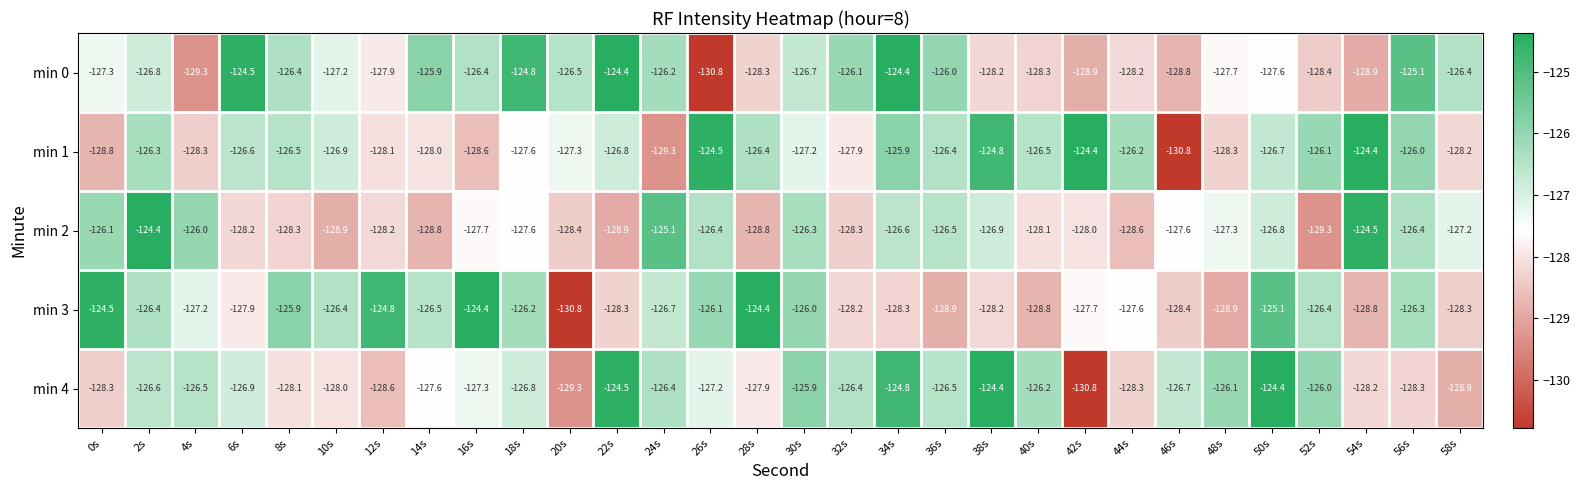

Where is min 1 nearest to the value -127?

10s